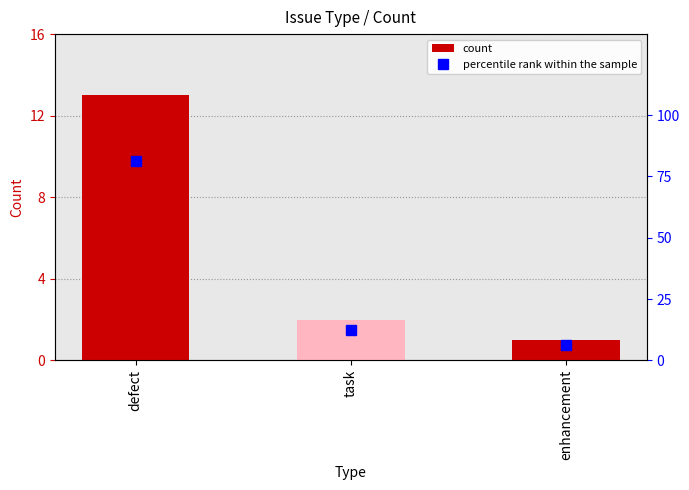

Is the value of count at task greater than the value of percentile rank within the sample at task?

No